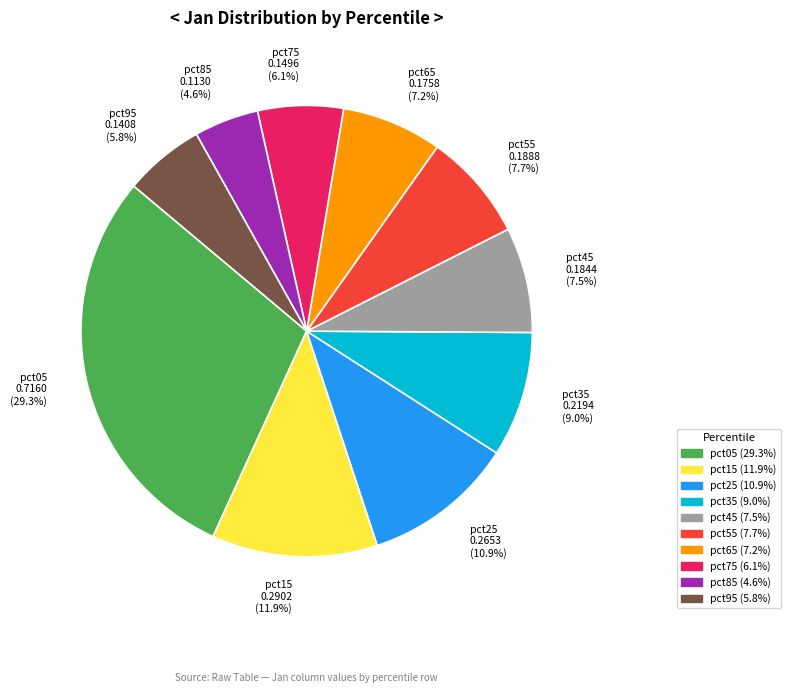

To the nearest percent, what percentage of the pie is pct35?

9%